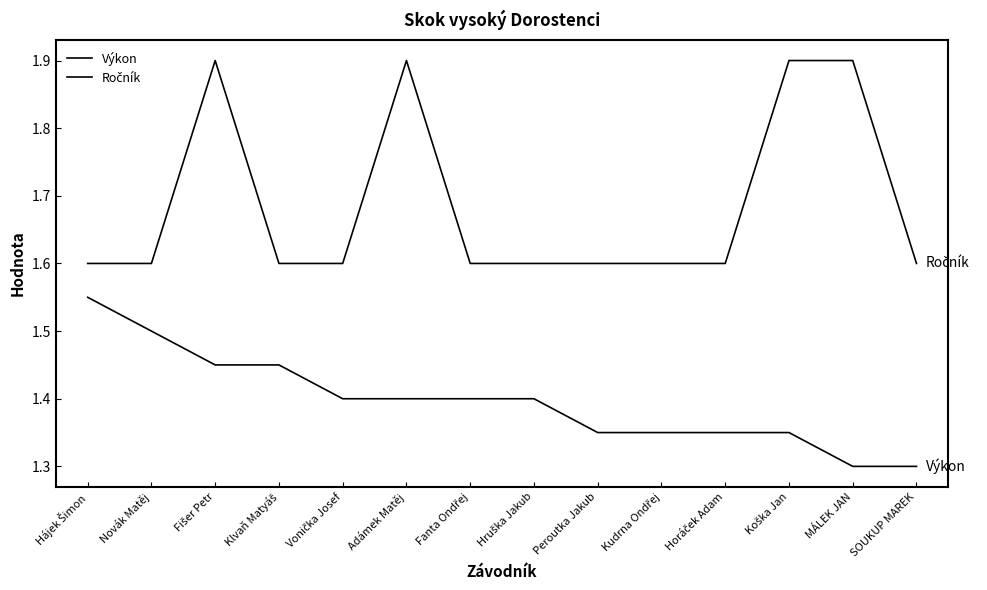

Reading left to right, extract all data points from this chart.

Výkon: 1.6	1.5	1.4	1.4	1.4	1.4	1.4	1.4	1.4	1.4	1.4	1.4	1.3	1.3
Ročník: 1.6	1.6	1.9	1.6	1.6	1.9	1.6	1.6	1.6	1.6	1.6	1.9	1.9	1.6